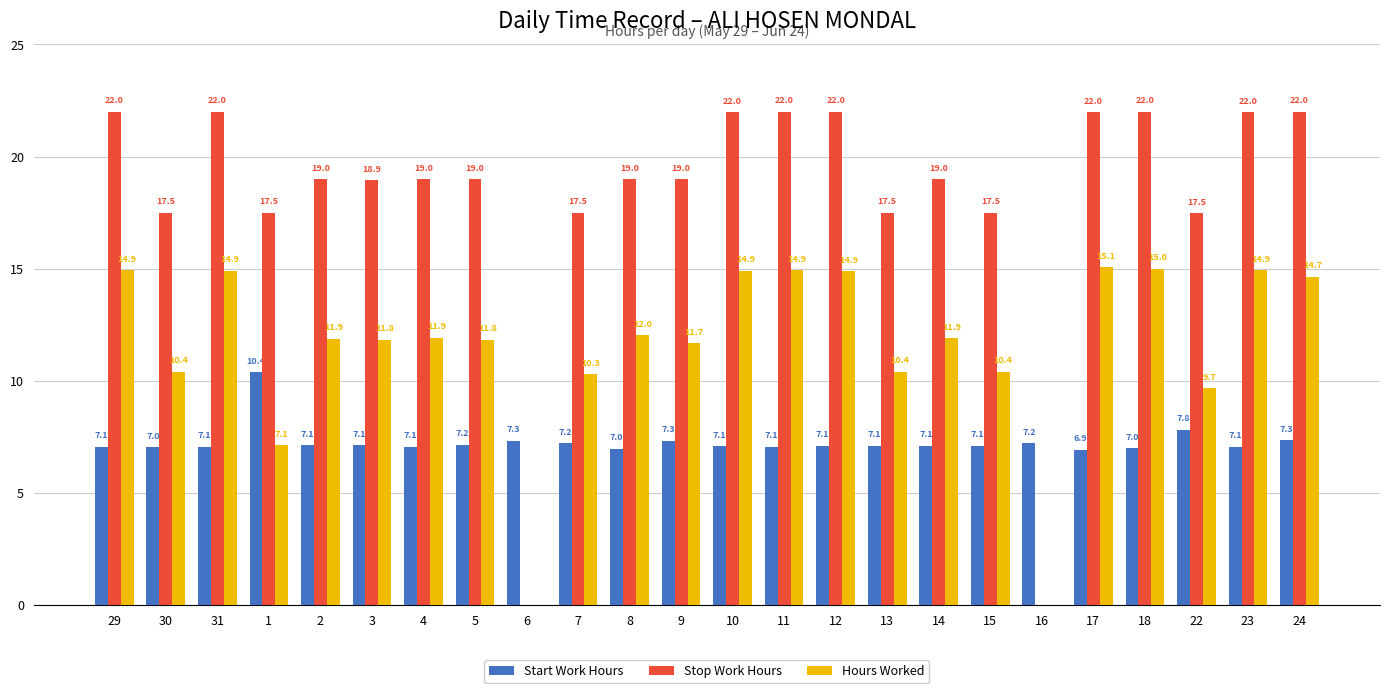

The value of Start Work Hours at 13 is 7.1. True or false?

True